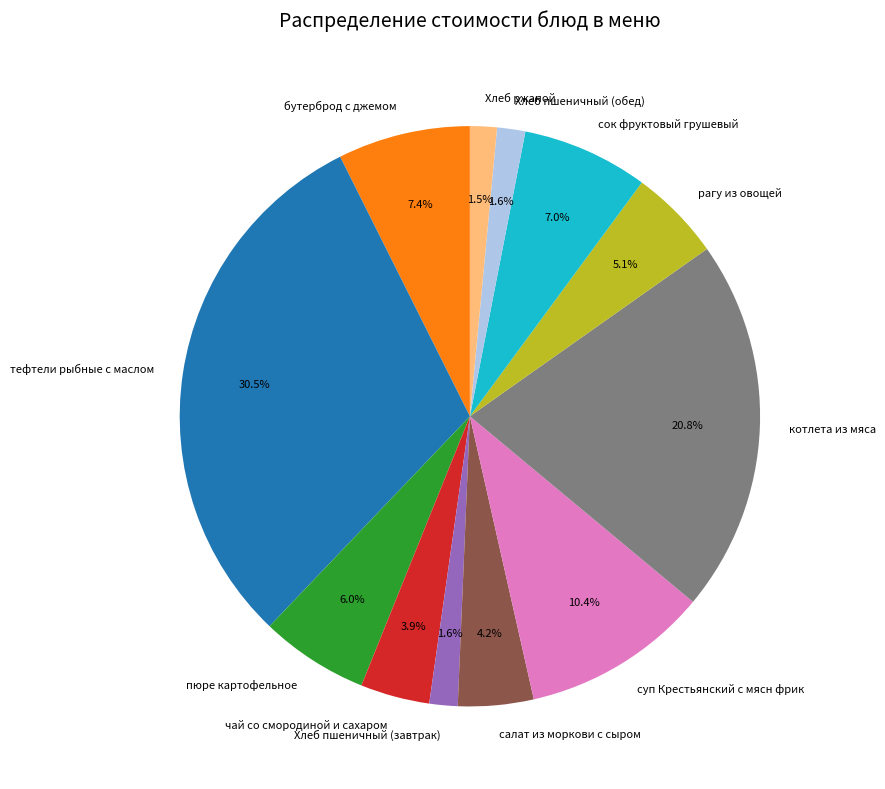

What percentage do чай со смородиной и сахаром and Хлеб ржаной together represent?

5.4%